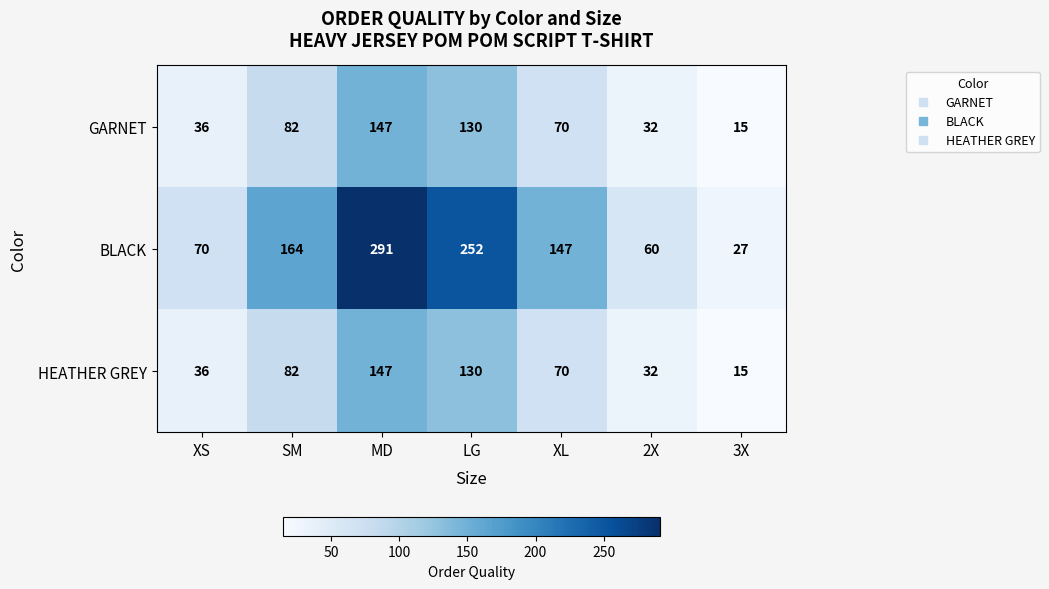

What is the difference between the GARNET values at SM and 3X?

67